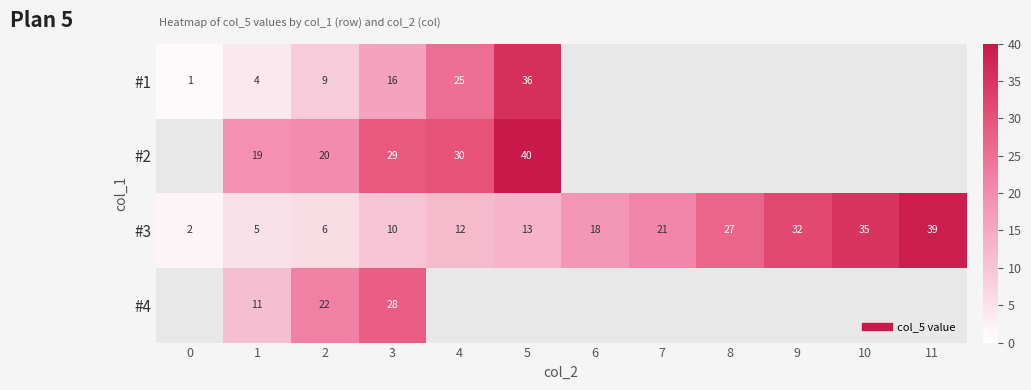

True or false: #3 has a value of 12.0 at 4.

True